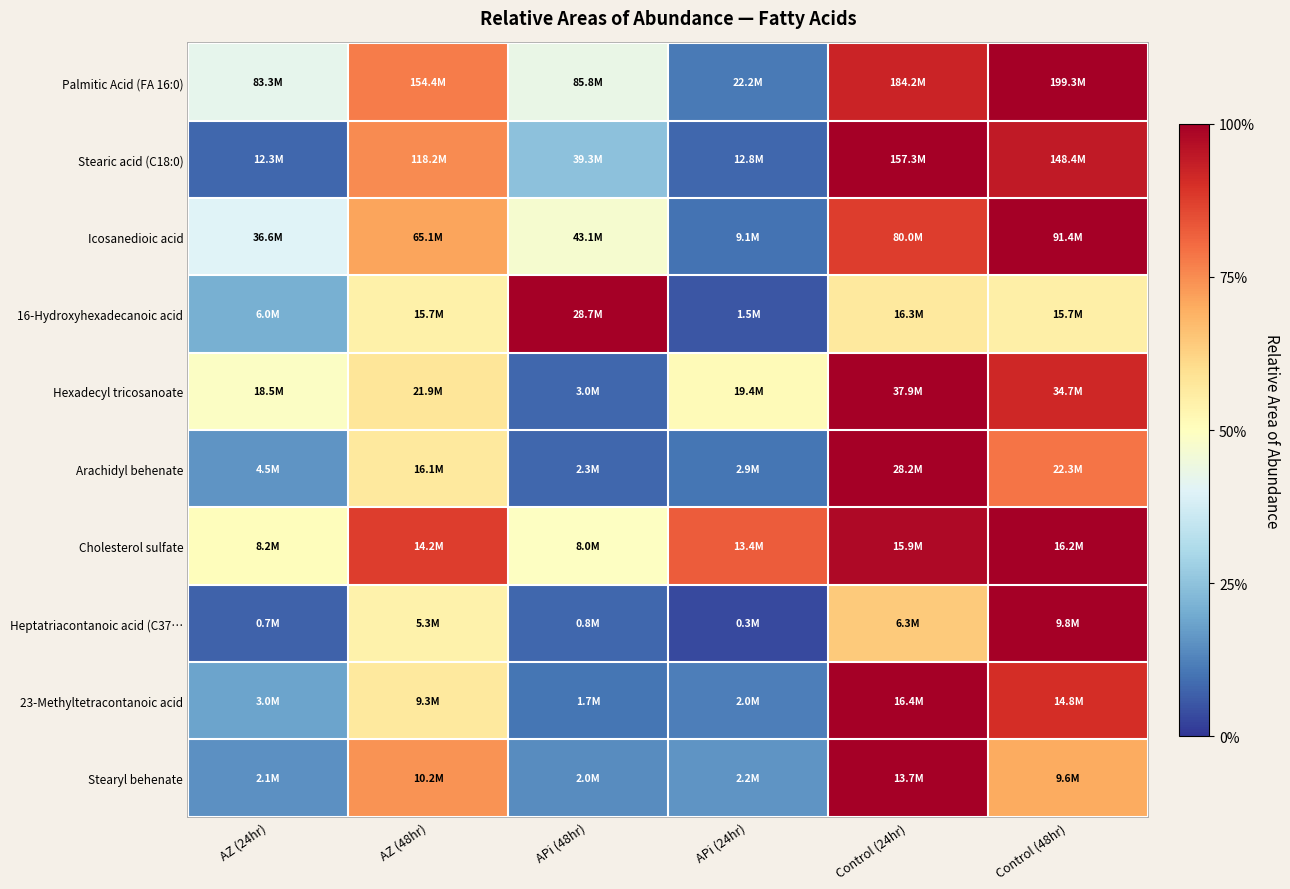

Rank the series by their maximum value, from lowest to highest.

Palmitic Acid (FA 16:0), Stearic acid (C18:0), Icosanedioic acid, 16-Hydroxyhexadecanoic acid, Hexadecyl tricosanoate, Arachidyl behenate, Cholesterol sulfate, Heptatriacontanoic acid (C37…, 23-Methyltetracontanoic acid, Stearyl behenate